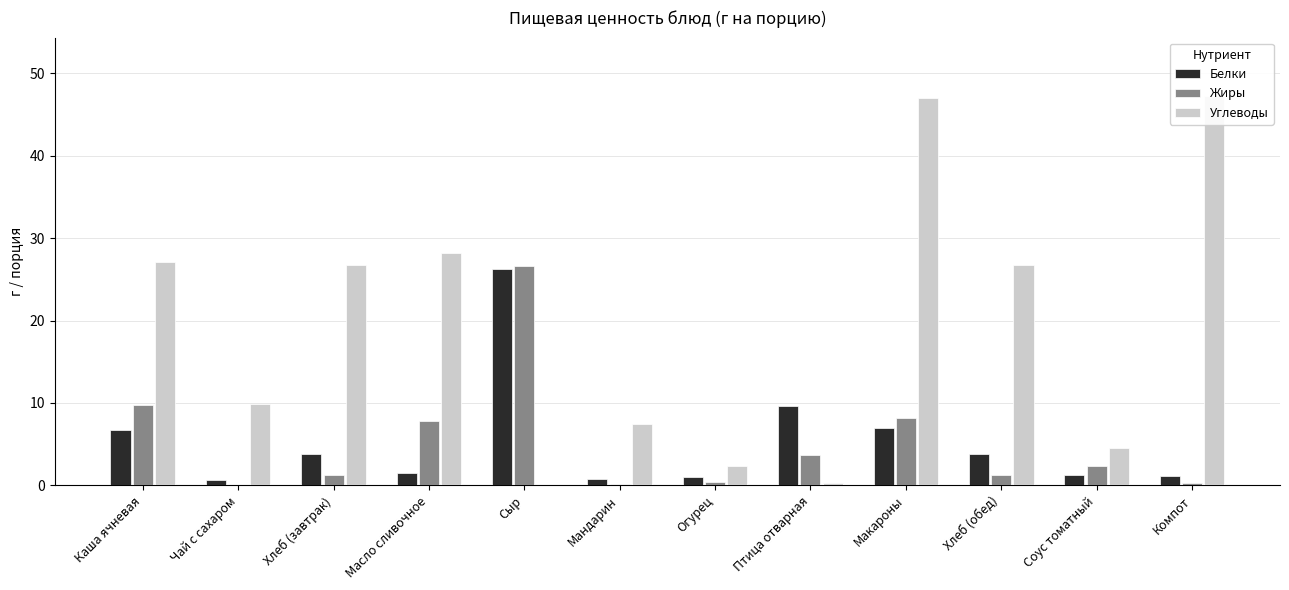

What is the sum of the Углеводы values at Хлеб (обед) and Соус томатный?

31.2